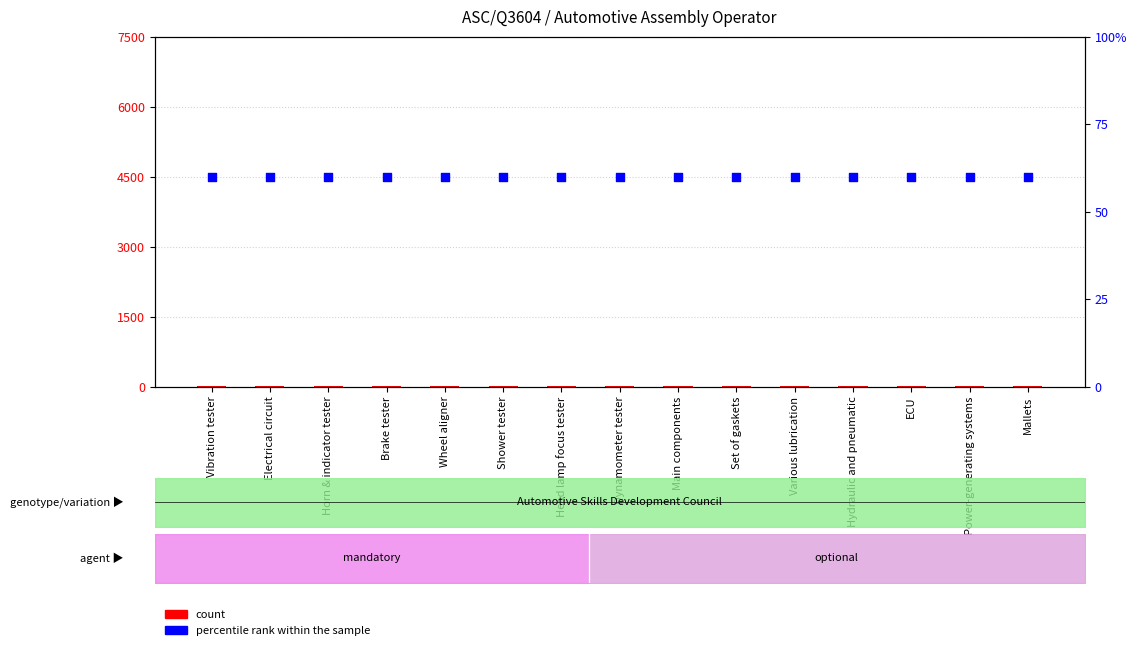

At how many categories does at least one series exceed 23?

15